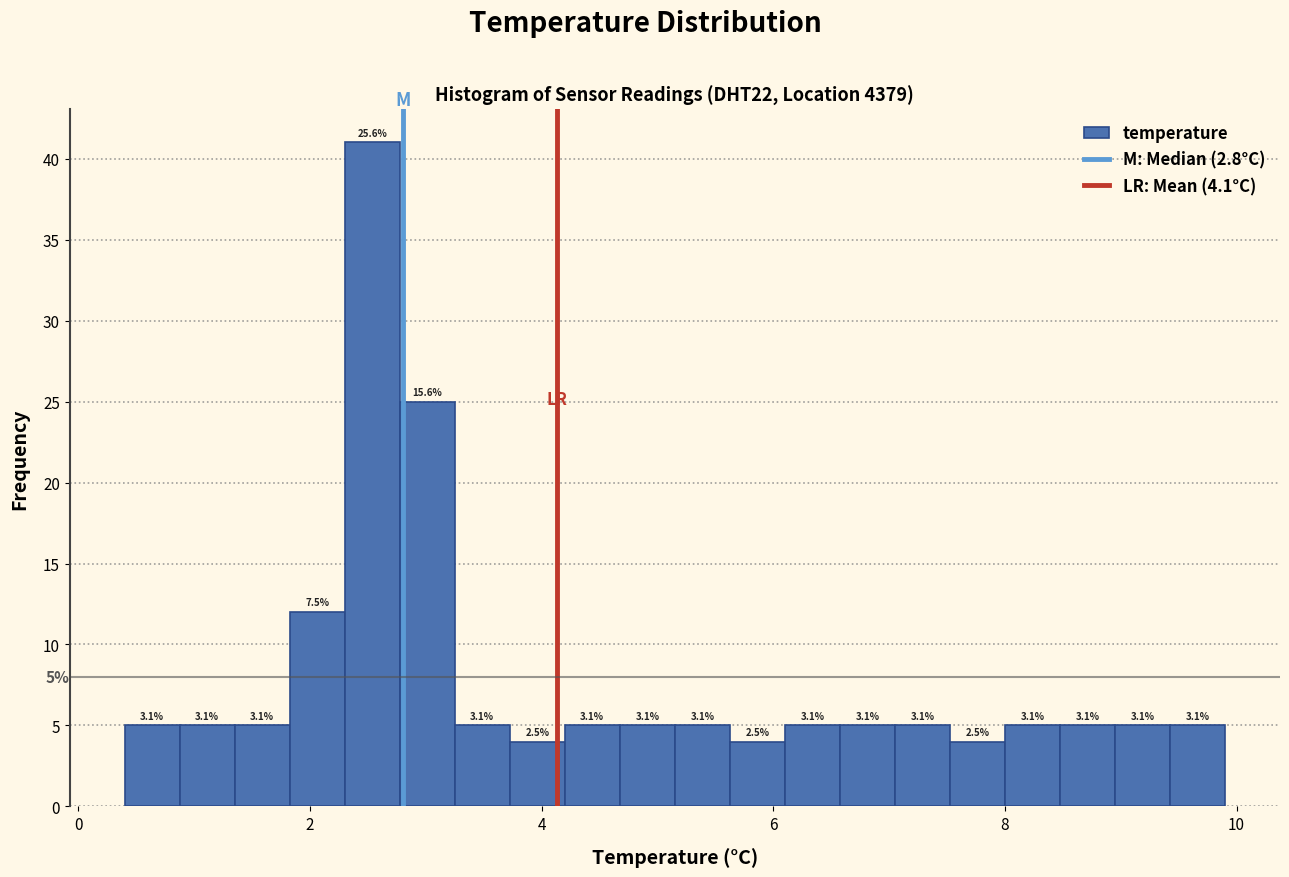

Read against the x-axis, roughly where is the centre of the tallest bar?

2.6